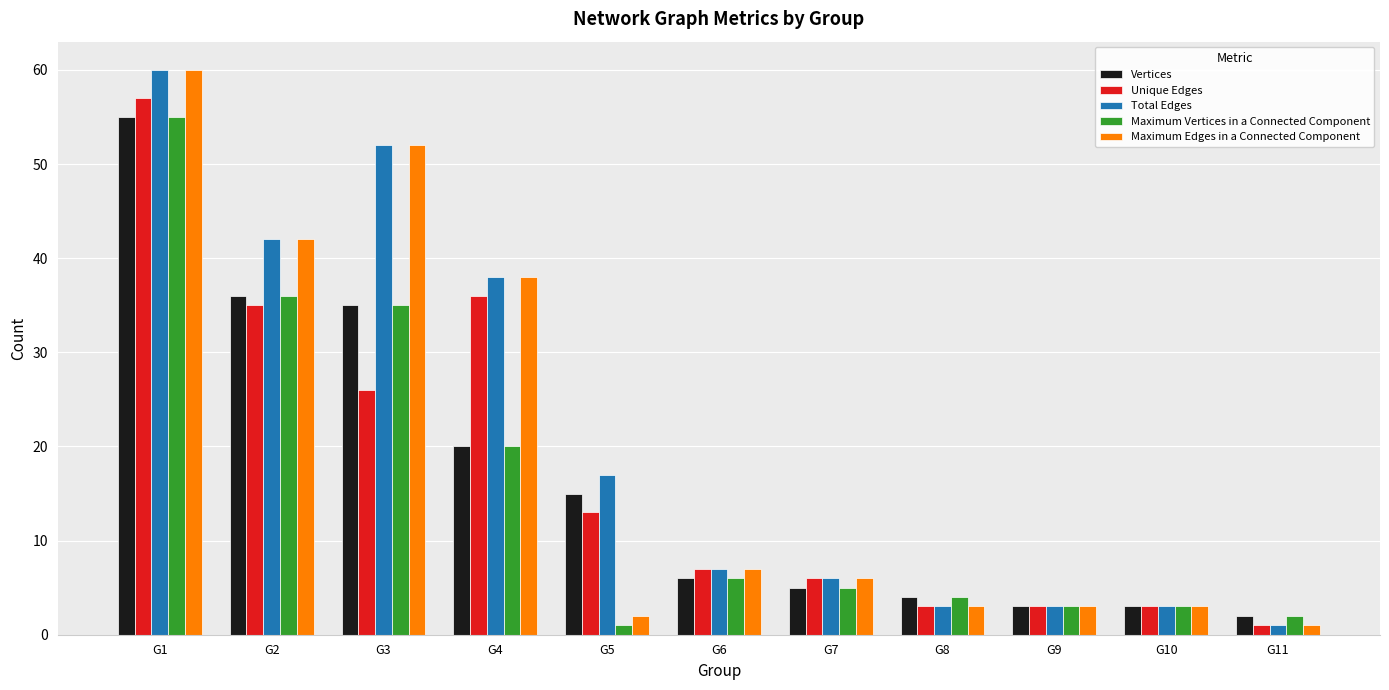

At which category is the sum across all series the highest?

G1